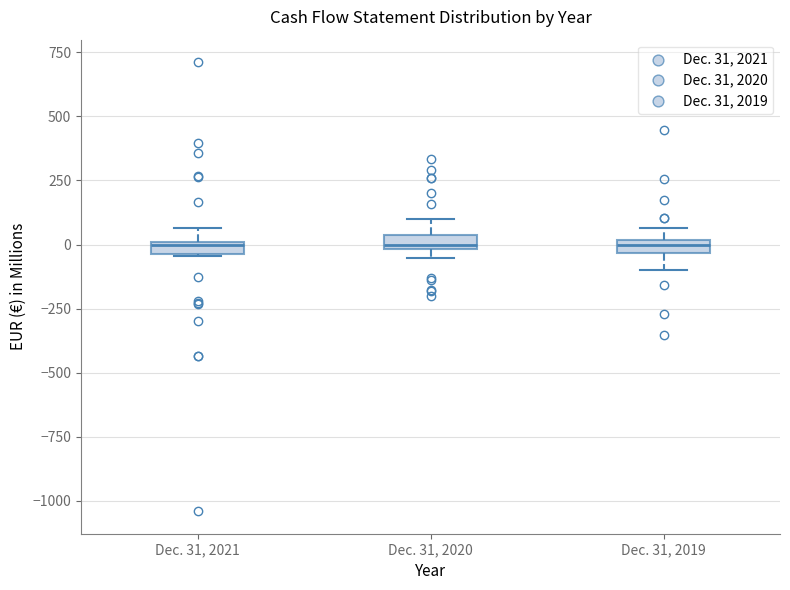

Where is the lower edge of the box for Dec. 31, 2020 on the y-axis? The values are not printed on the chart, so give them approximately, as read against the axis.

0